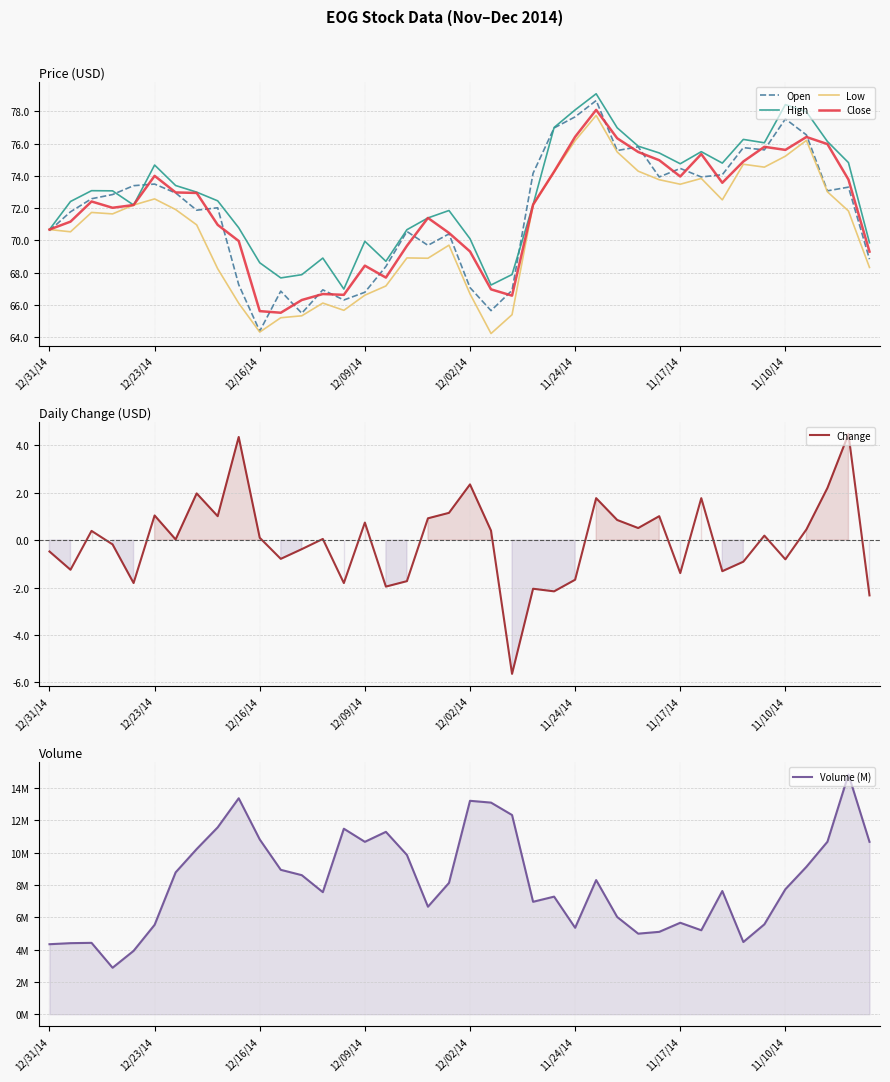

Reading right to left, extract all data points from this chart.

Open: 68.8	73.3	73.1	76.5	77.5	75.6	75.8	74.1	73.9	74.5	73.9	75.8	75.6	78.7	77.7	77.0	74.2	66.9	65.6	67.1	70.4	69.7	70.5	68.4	66.8	66.3	66.9	65.5	66.8	64.4	67.2	72.0	71.9	72.9	73.5	73.4	72.8	72.6	71.8	70.6
High: 69.8	74.8	76.1	78.0	78.4	76.0	76.3	74.8	75.5	74.8	75.4	75.8	77.0	79.1	78.1	77.0	72.2	67.9	67.2	70.1	71.8	71.4	70.7	68.7	69.9	67.0	68.9	67.9	67.7	68.6	70.8	72.5	73.0	73.4	74.7	72.2	73.1	73.1	72.4	70.7
Low: 68.3	71.8	73.0	76.2	75.2	74.5	74.7	72.5	73.8	73.5	73.8	74.3	75.5	77.8	76.2	74.2	72.2	65.4	64.2	66.7	69.7	68.9	68.9	67.2	66.6	65.7	66.1	65.3	65.2	64.3	66.1	68.2	71.0	71.9	72.6	72.2	71.6	71.7	70.5	70.7
Close: 69.3	73.8	76.0	76.4	75.6	75.8	74.9	73.6	75.3	74.0	75.0	75.5	76.3	78.1	76.4	74.3	72.2	66.6	67.0	69.3	70.5	71.4	69.7	67.7	68.4	66.6	66.7	66.3	65.5	65.6	70.0	71.0	72.9	73.0	74.0	72.2	72.0	72.4	71.2	70.7
Change: -2.3	4.5	2.2	0.5	-0.8	0.2	-0.9	-1.3	1.8	-1.4	1.0	0.5	0.8	1.8	-1.7	-2.2	-2.0	-5.6	0.4	2.4	1.1	0.9	-1.7	-2.0	0.7	-1.8	0.1	-0.4	-0.8	0.1	4.3	1.0	2.0	0.0	1.0	-1.8	-0.2	0.4	-1.2	-0.5
Volume (M): 10.7	14.9	10.7	9.1	7.7	5.6	4.5	7.6	5.2	5.7	5.1	5.0	6.0	8.3	5.4	7.3	7.0	12.3	13.1	13.2	8.1	6.7	9.9	11.3	10.7	11.5	7.6	8.6	8.9	10.8	13.4	11.6	10.2	8.8	5.5	3.9	2.9	4.4	4.4	4.3